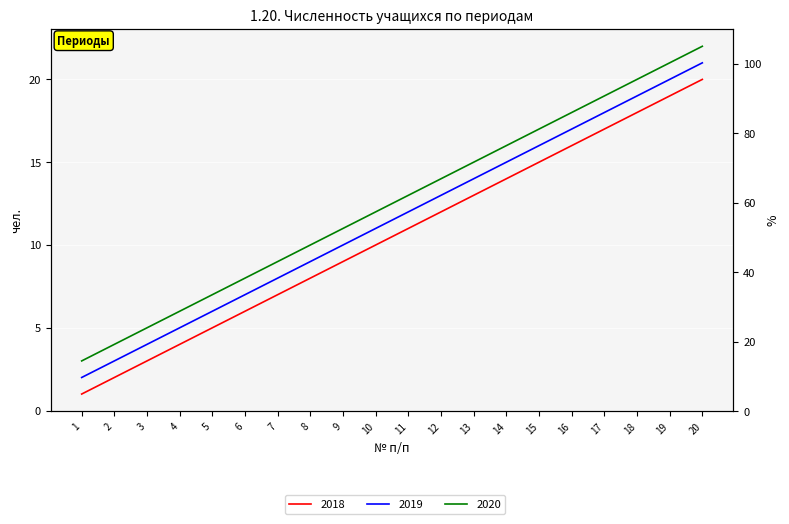

Reading left to right, what are all the values shown in this chart?

2018: 1=1	2=2	3=3	4=4	5=5	6=6	7=7	8=8	9=9	10=10	11=11	12=12	13=13	14=14	15=15	16=16	17=17	18=18	19=19	20=20
2019: 1=2	2=3	3=4	4=5	5=6	6=7	7=8	8=9	9=10	10=11	11=12	12=13	13=14	14=15	15=16	16=17	17=18	18=19	19=20	20=21
2020: 1=3	2=4	3=5	4=6	5=7	6=8	7=9	8=10	9=11	10=12	11=13	12=14	13=15	14=16	15=17	16=18	17=19	18=20	19=21	20=22